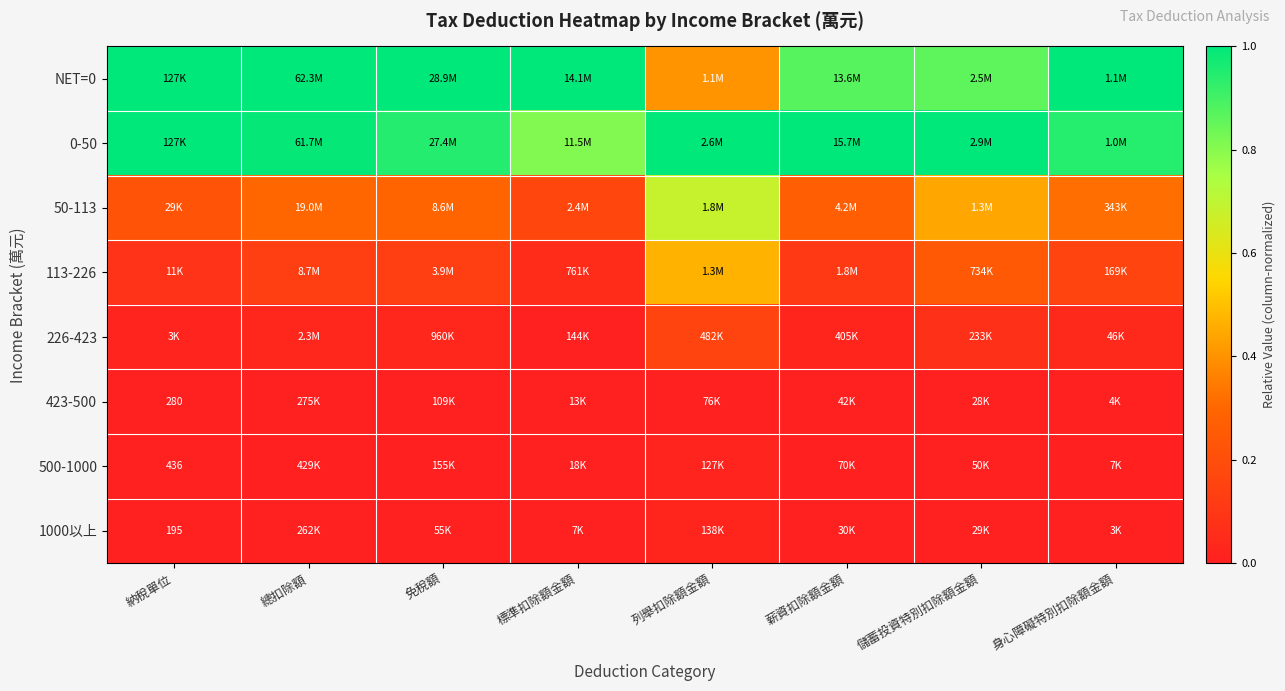

Count the number of categories in the chart.

8